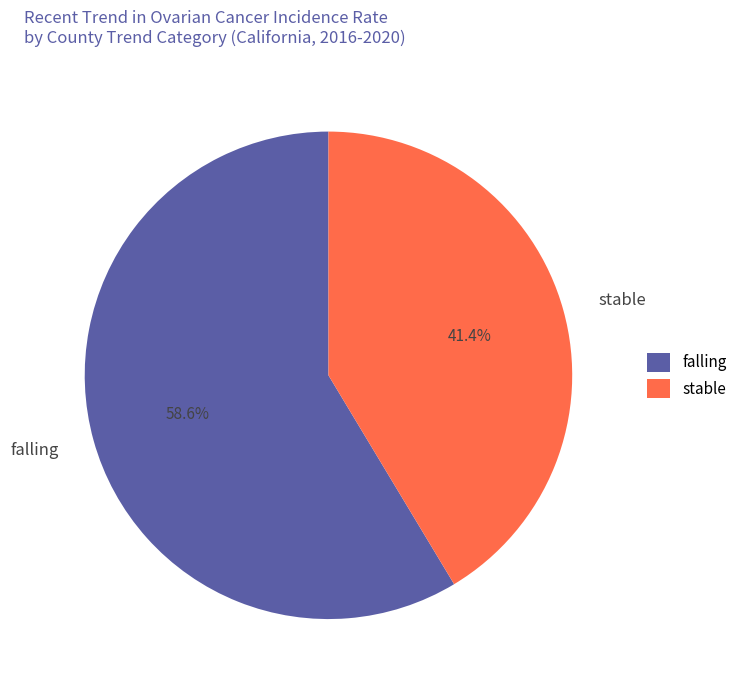

To the nearest percent, what is the difference between the largest and smallest slice percentages?

17%